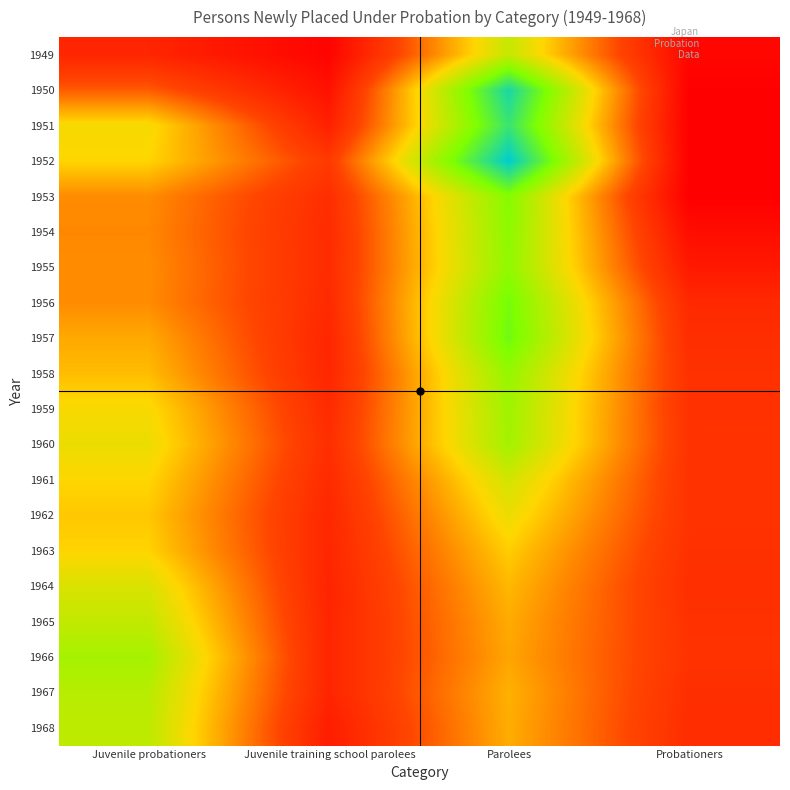

Which category has the lowest value across all series?

Probationers